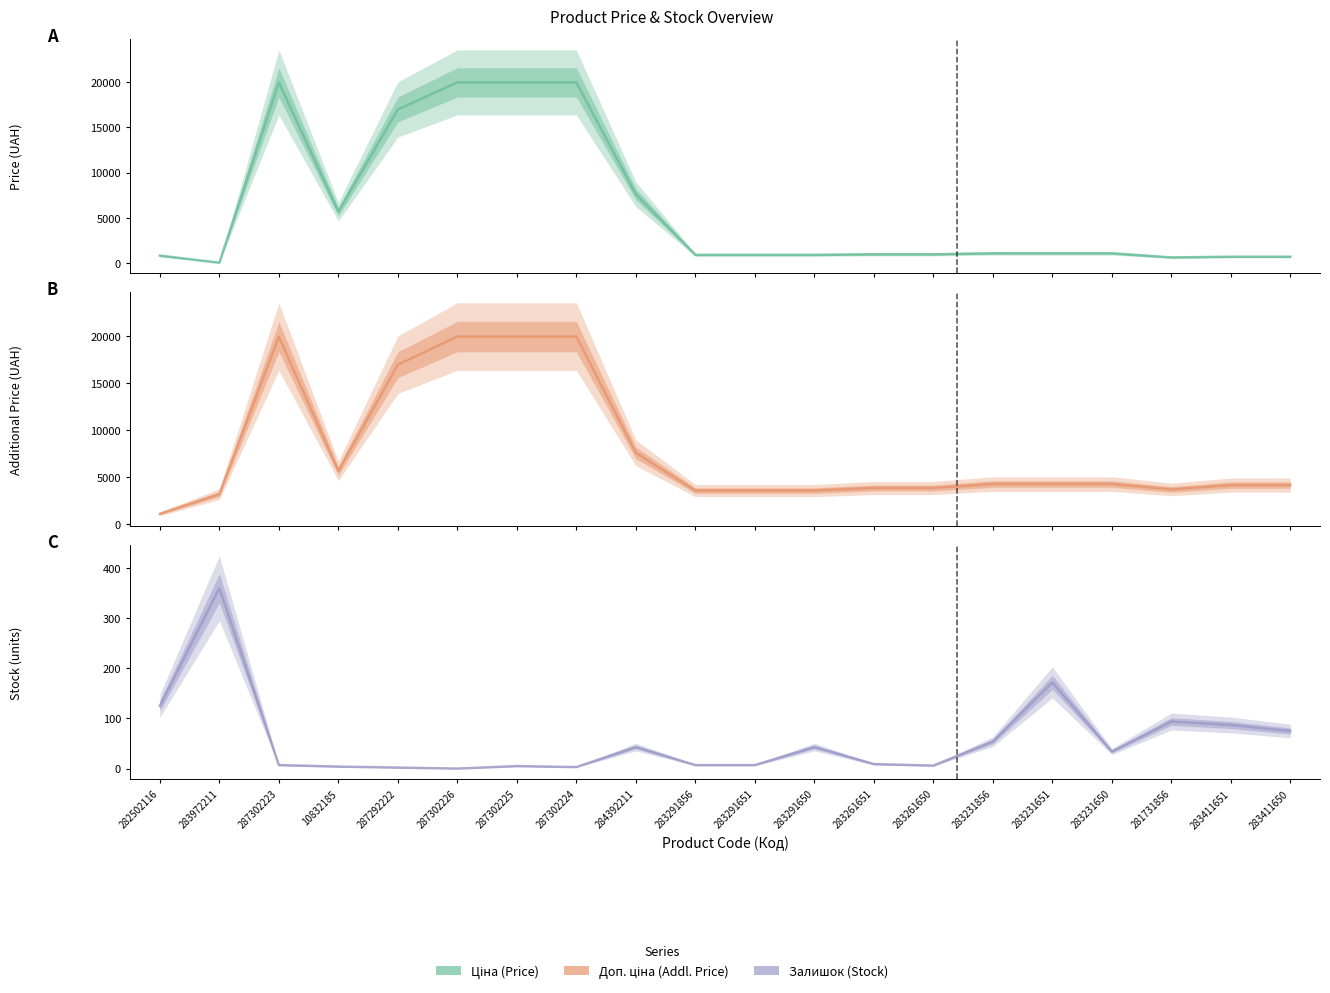

What are all the series names shown in the legend?

Ціна, Доп. ціна, Залишок